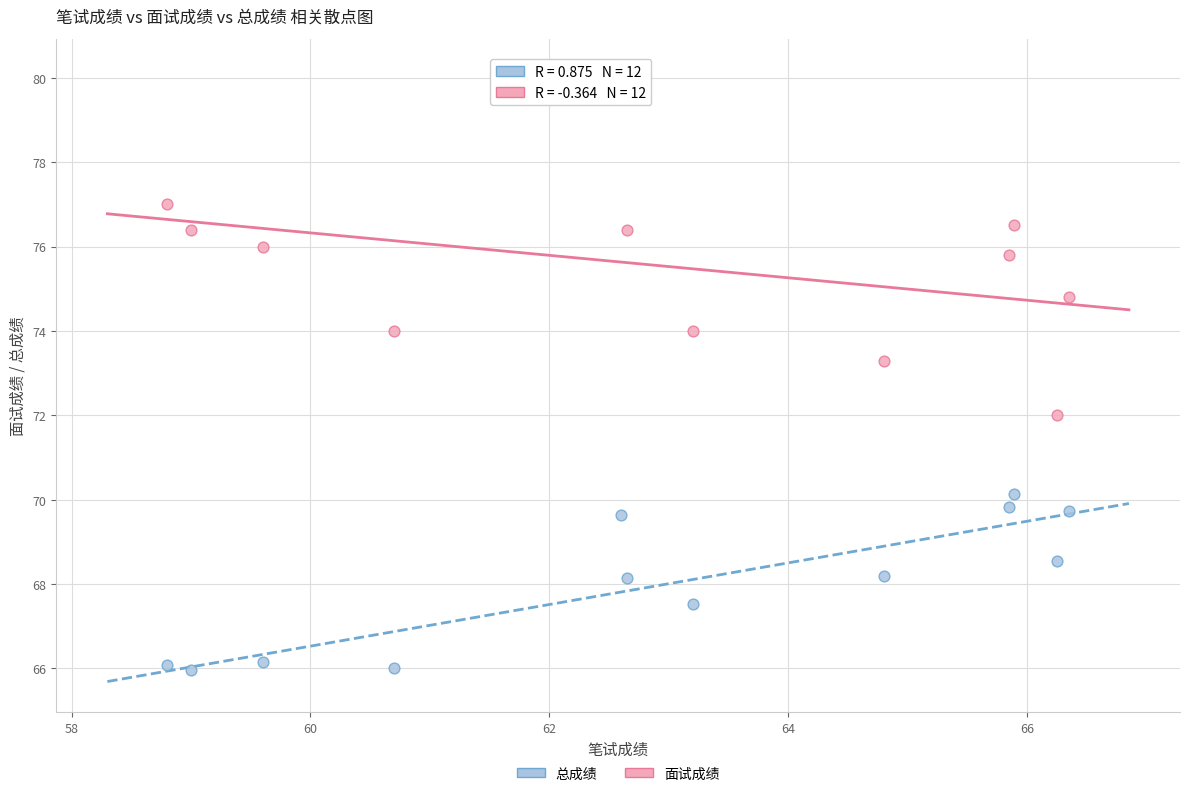

Across all series, what Y value is closest to 73?

73.3